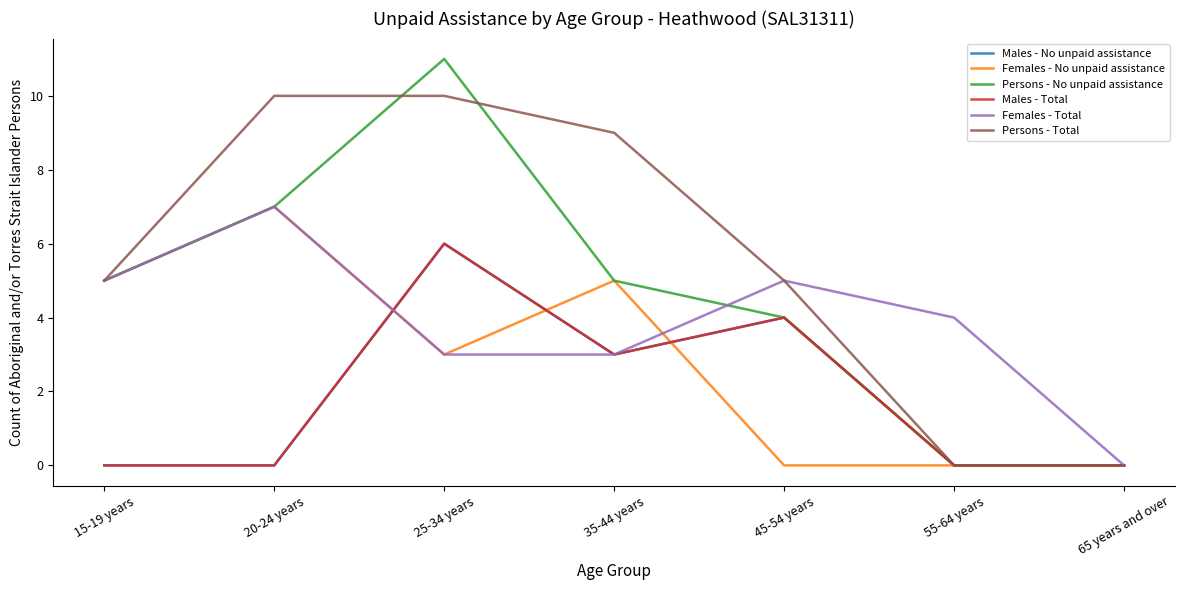

Reading left to right, list all the values displayed in this chart.

Males - No unpaid assistance: 15-19 years=0	20-24 years=0	25-34 years=6	35-44 years=3	45-54 years=4	55-64 years=0	65 years and over=0
Females - No unpaid assistance: 15-19 years=5	20-24 years=7	25-34 years=3	35-44 years=5	45-54 years=0	55-64 years=0	65 years and over=0
Persons - No unpaid assistance: 15-19 years=5	20-24 years=7	25-34 years=11	35-44 years=5	45-54 years=4	55-64 years=0	65 years and over=0
Males - Total: 15-19 years=0	20-24 years=0	25-34 years=6	35-44 years=3	45-54 years=4	55-64 years=0	65 years and over=0
Females - Total: 15-19 years=5	20-24 years=7	25-34 years=3	35-44 years=3	45-54 years=5	55-64 years=4	65 years and over=0
Persons - Total: 15-19 years=5	20-24 years=10	25-34 years=10	35-44 years=9	45-54 years=5	55-64 years=0	65 years and over=0